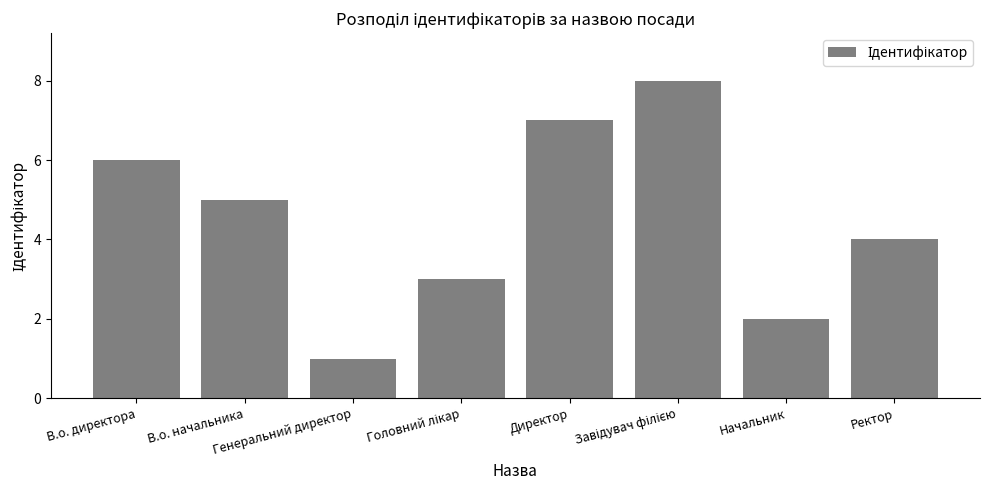

What is the label of the 3rd bar from the left?

Генеральний директор